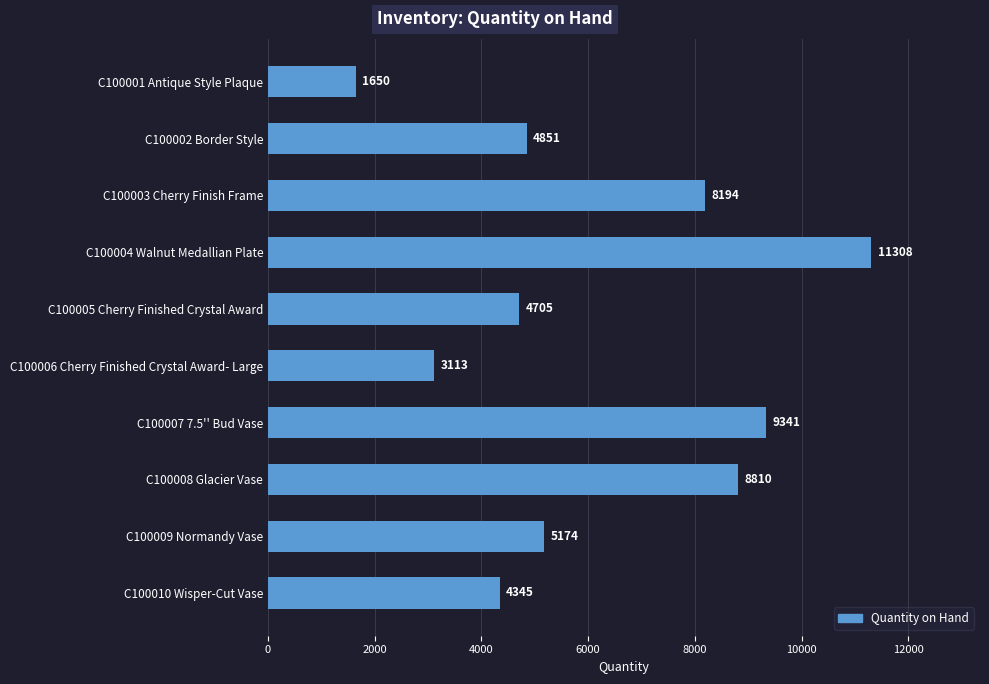

Which has a higher value, C100003 Cherry Finish Frame or C100001 Antique Style Plaque?

C100003 Cherry Finish Frame